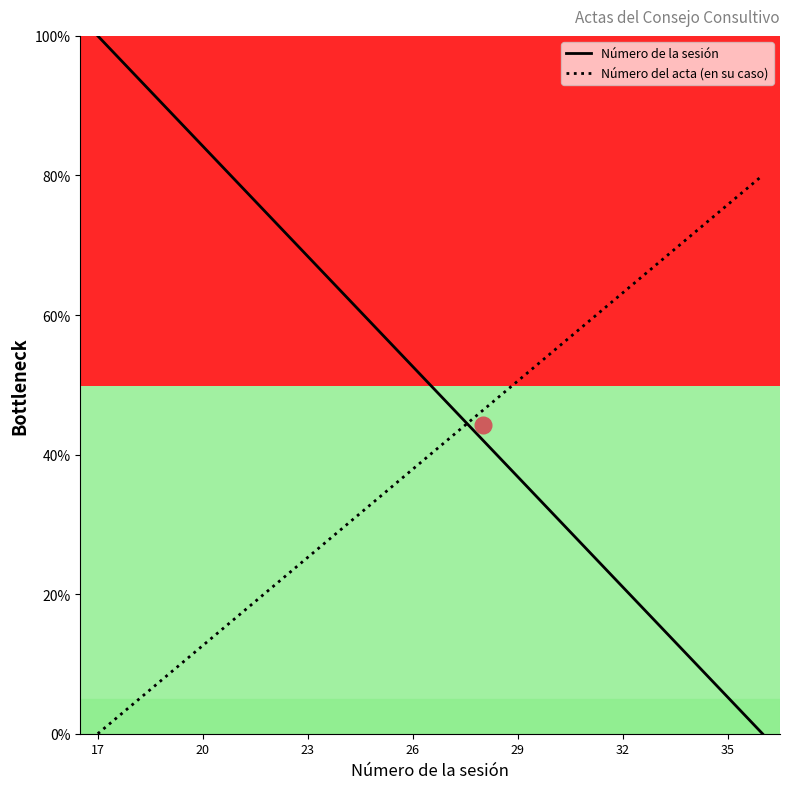

Which series has the largest range (max minus min)?

Número de la sesión